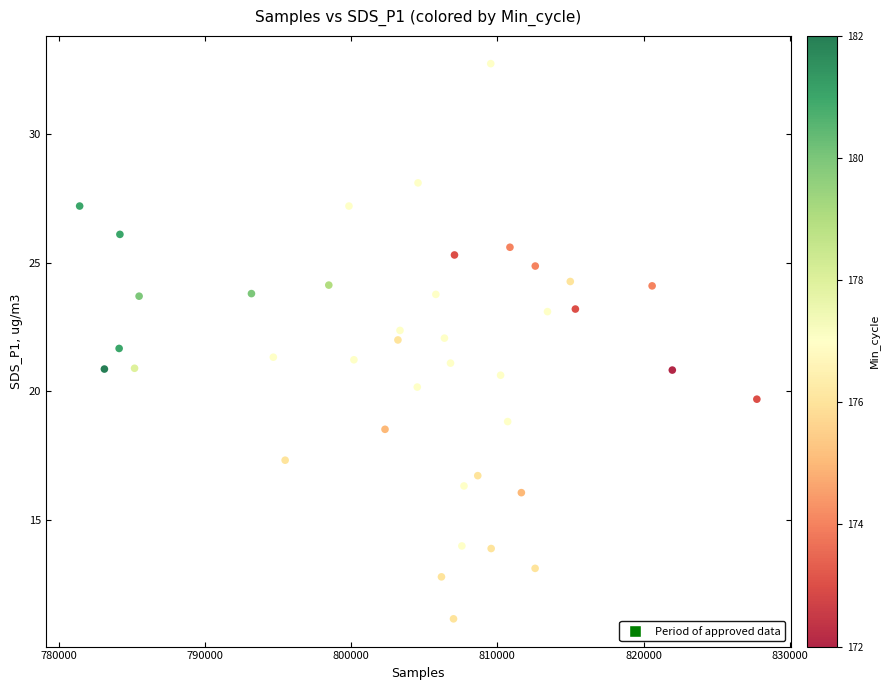

What is the range of Y values (max minus min)?

21.6